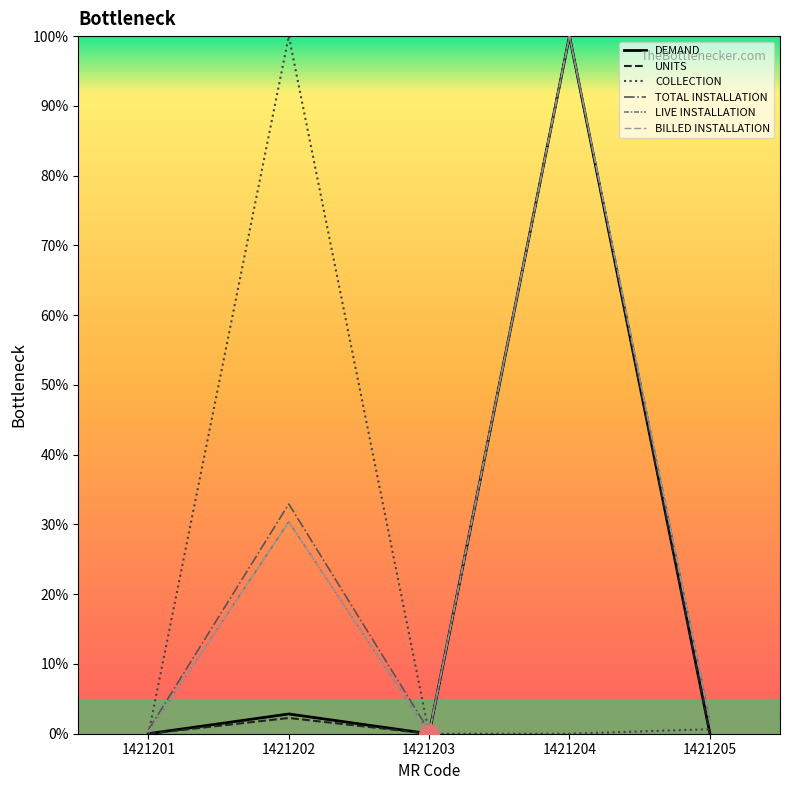

Is this an area chart (filled region under the line)?

No